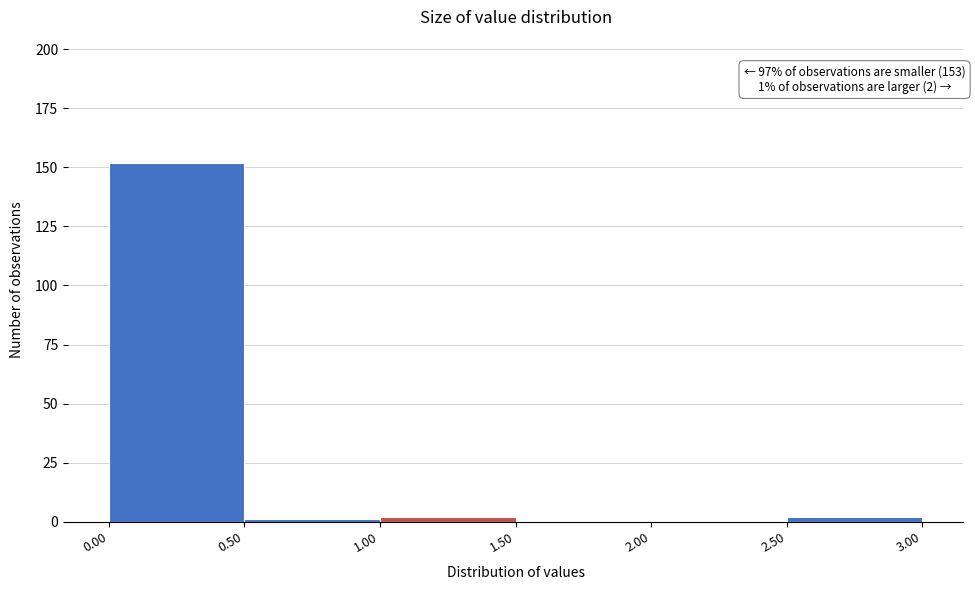

Which range on the x-axis has the tallest bar?

0.00 to 0.50